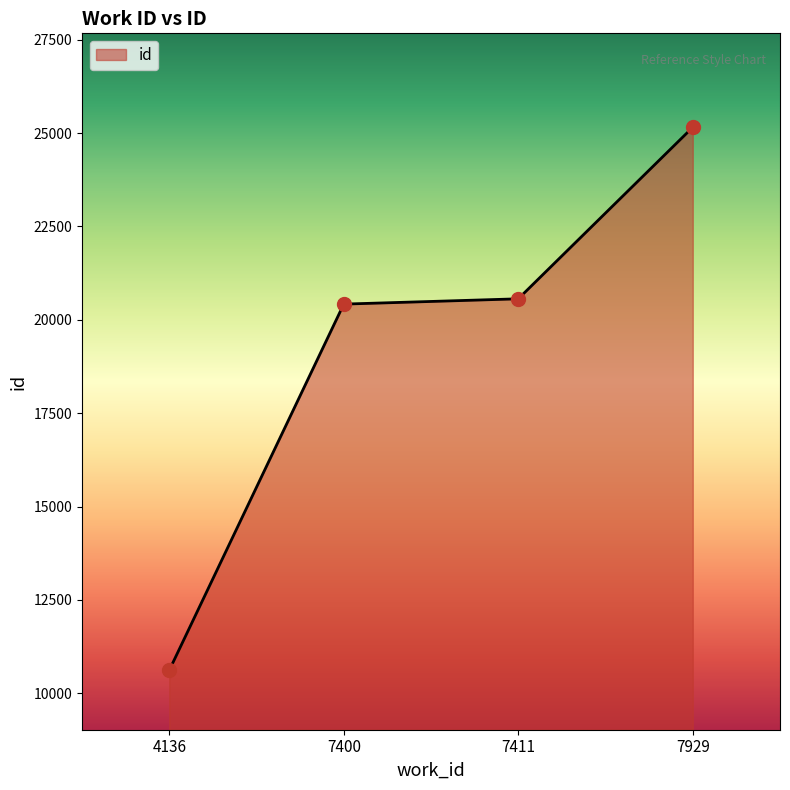

What is the change in value from 7400 to 7929?

+4735